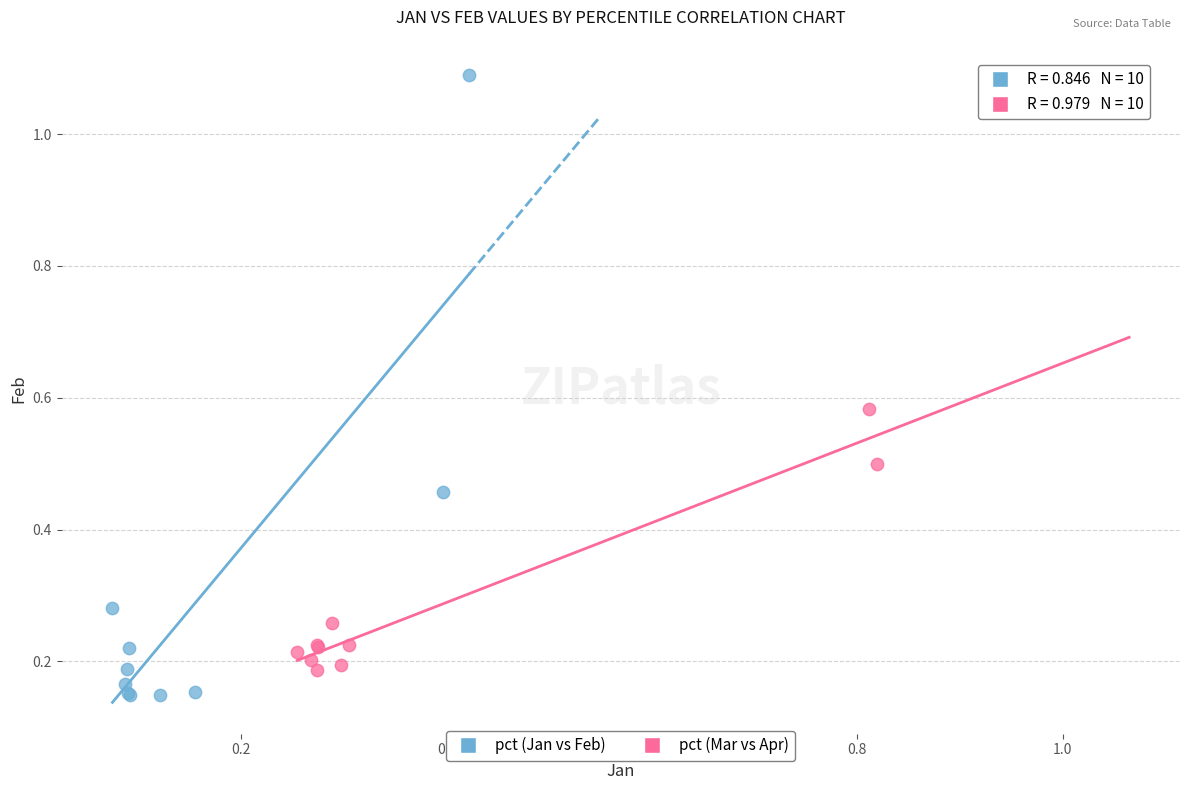

Which series has the largest Y range (max minus min)?

pct (Jan vs Feb)